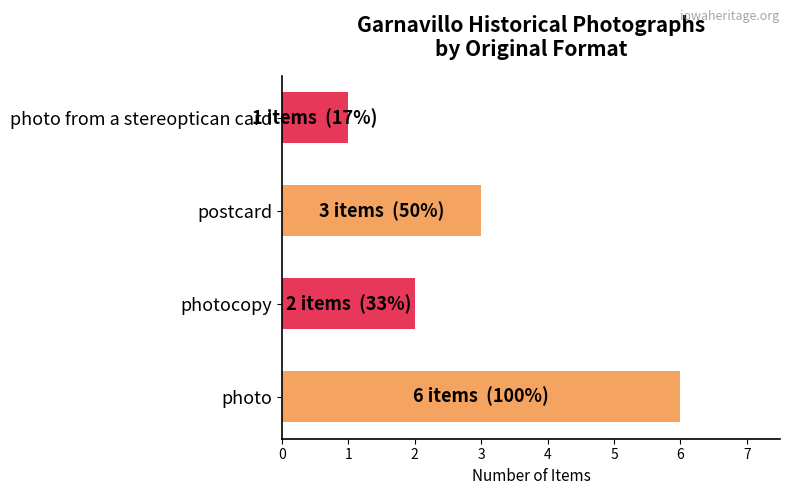

Reading bottom to top, list all the values displayed in this chart.

6	2	3	1